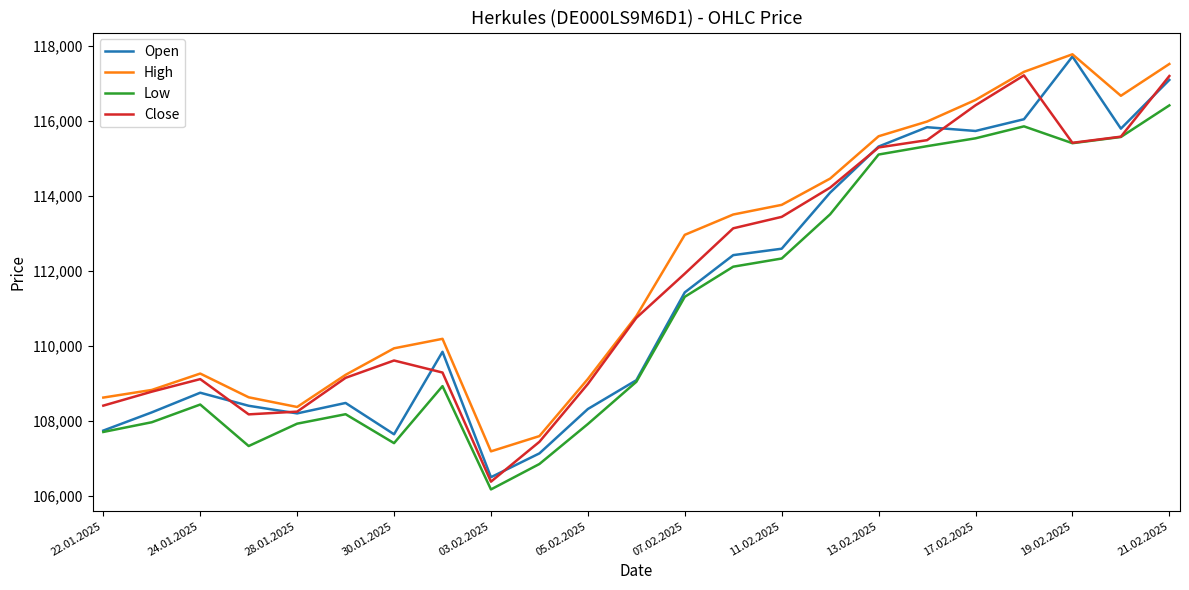

What is the maximum value for High?

117776